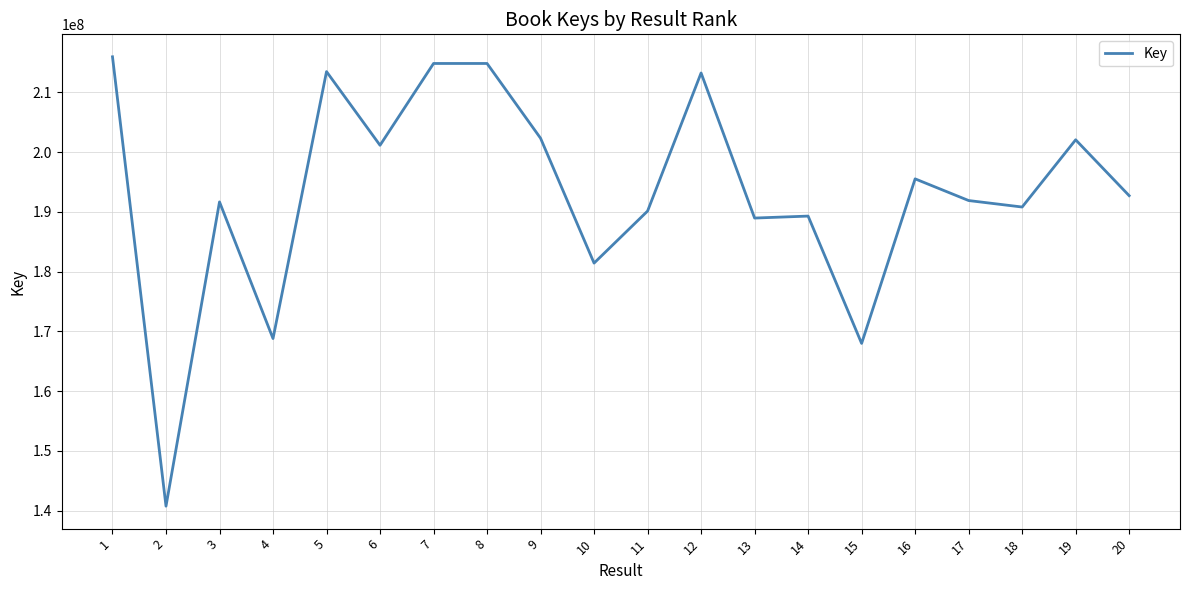

Which has a higher value, 11 or 12?

12